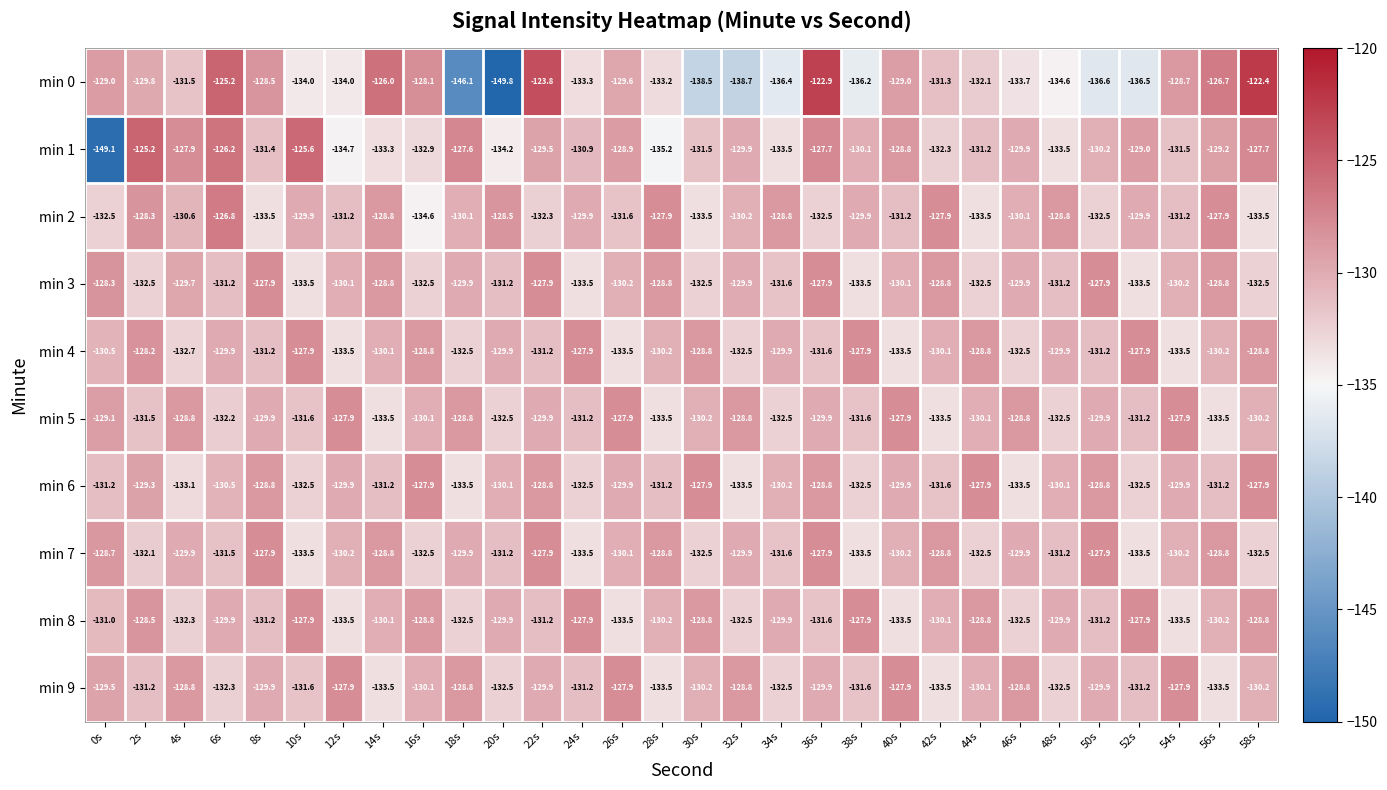

The min 4 series shows -132.7 at 4s. True or false?

True